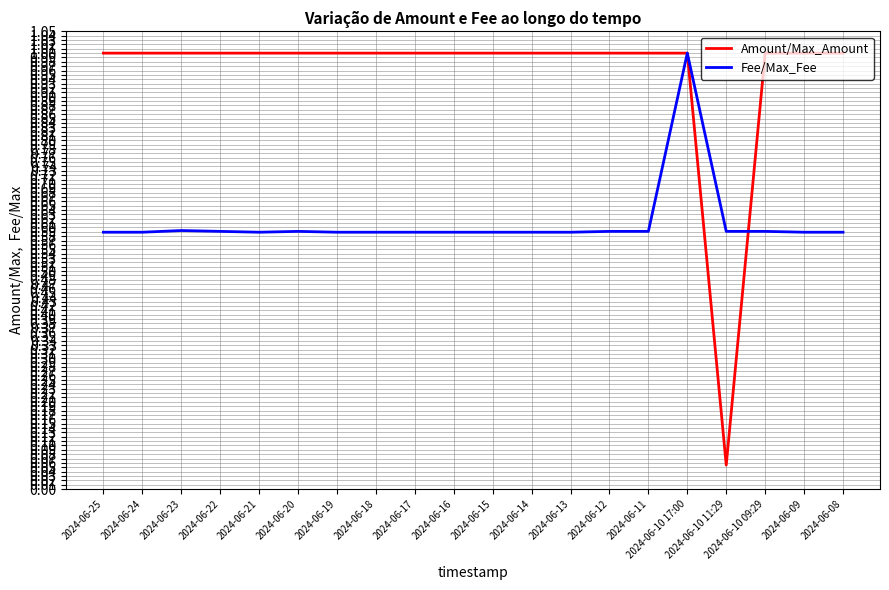

Which category has the lowest value across all series?

2024-06-10 11:29